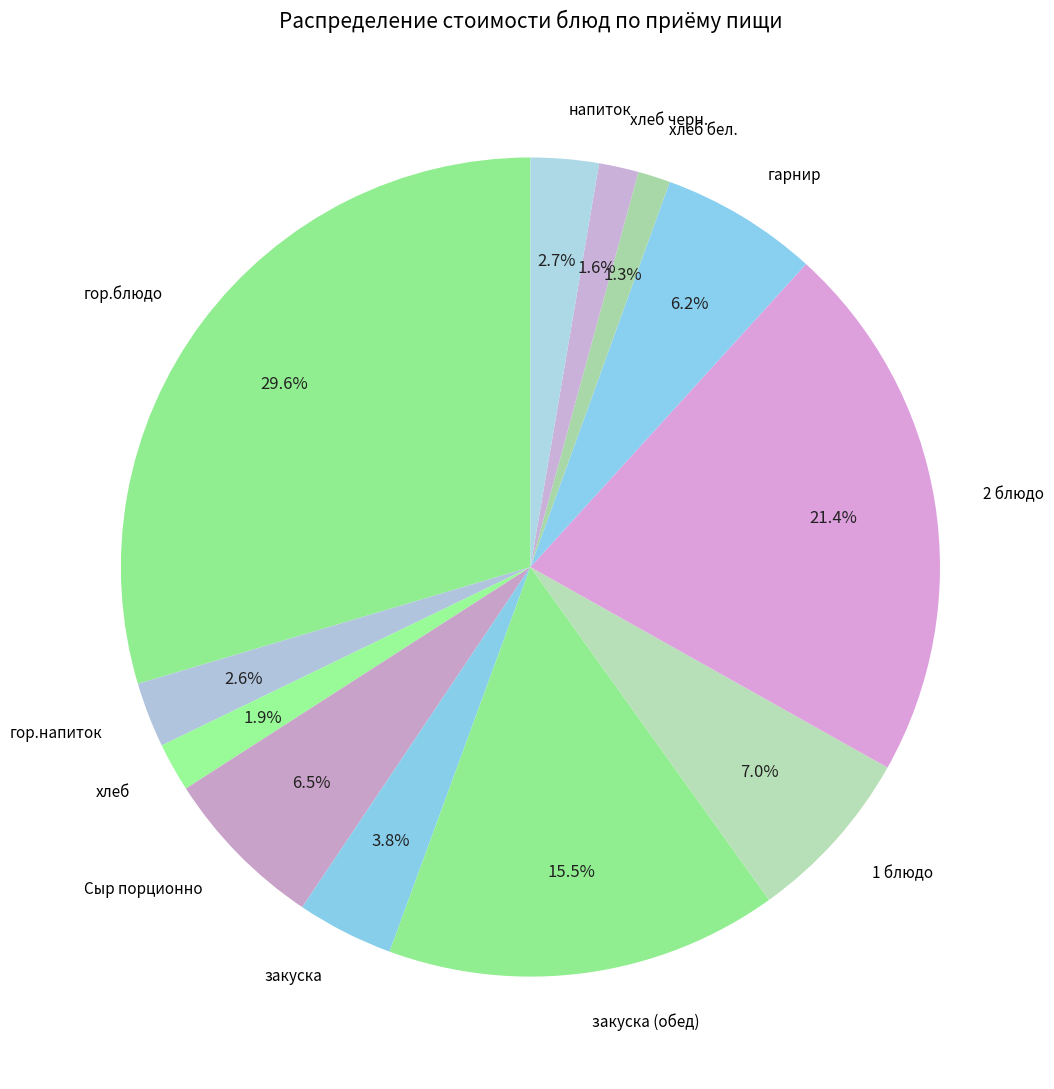

What percentage is the гарнир slice, to the nearest percent?

6%